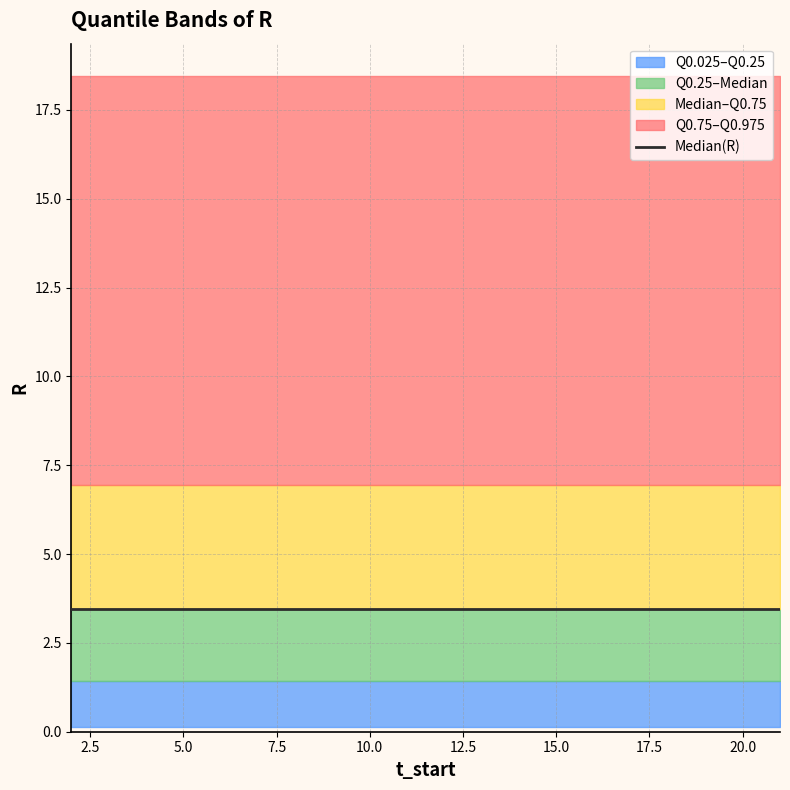

The Median(R) series shows 3.5 at 21. True or false?

True